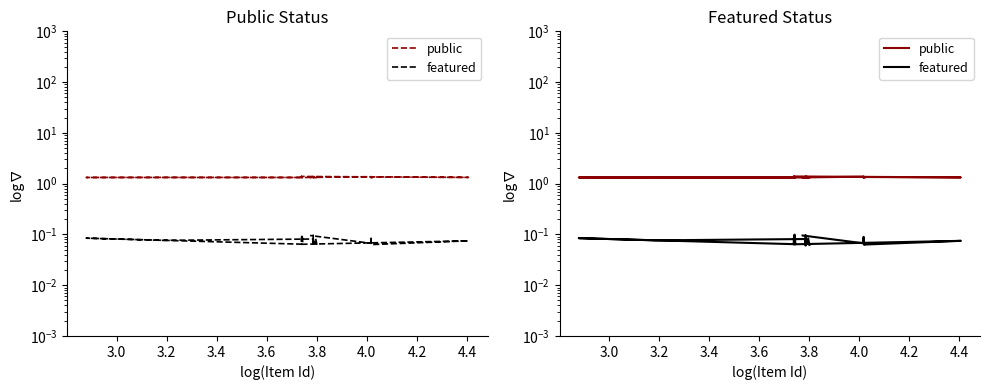

Rank the series by their maximum value, from lowest to highest.

featured, public